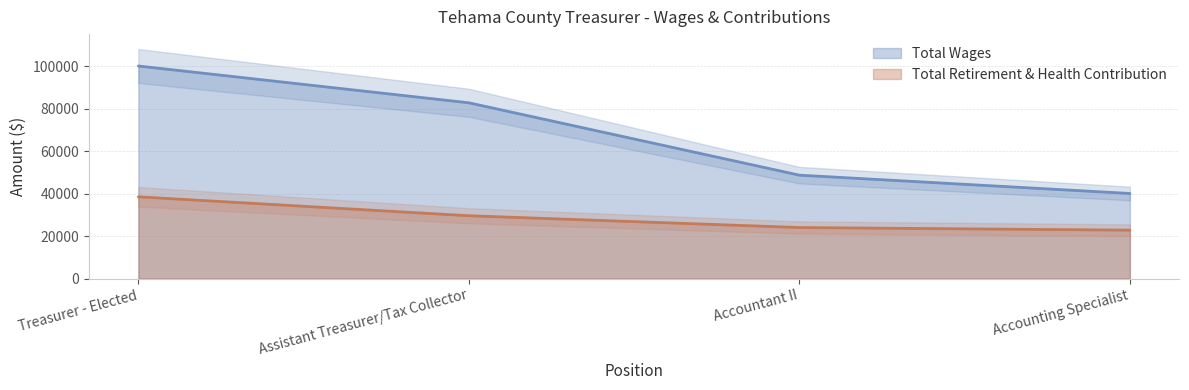

How many Total Wages values are between 48676 and 100066?

3